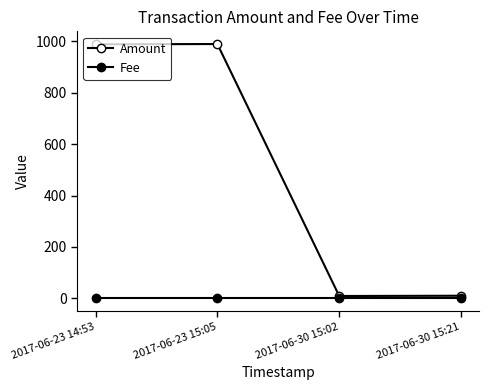

Does the chart have visible grid lines?

No